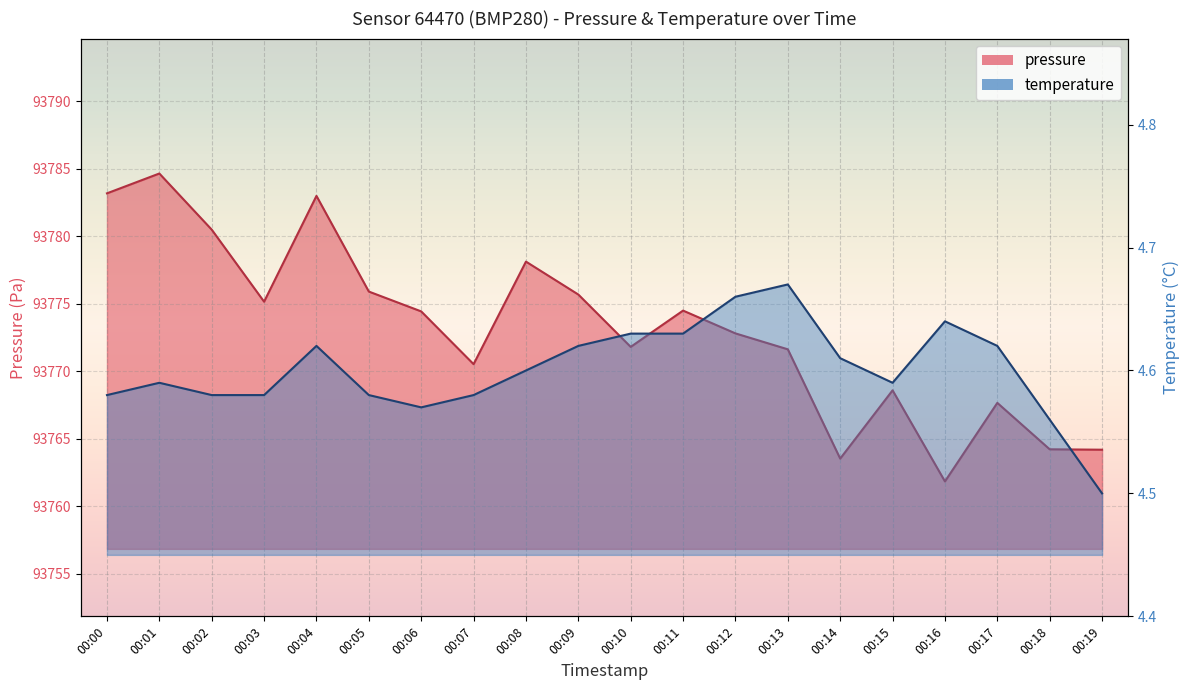

At which category does temperature reach its first local peak?

00:01